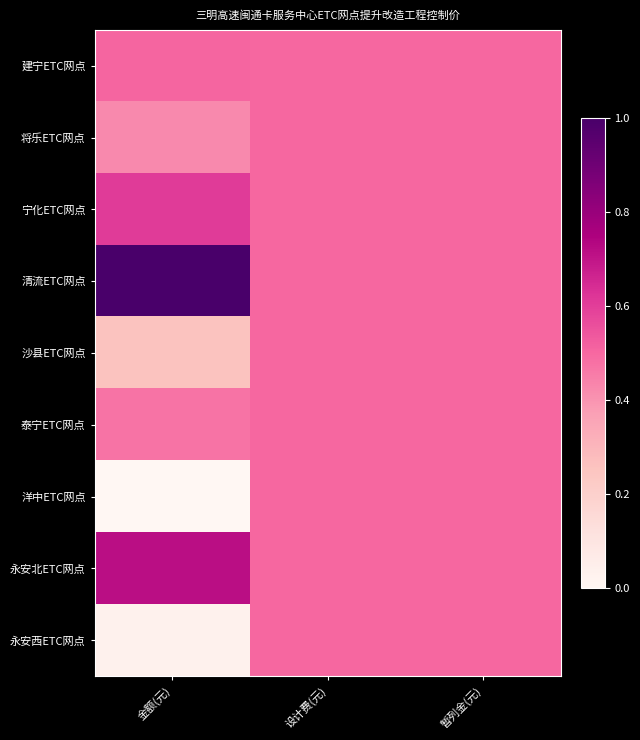

Reading left to right, what are all the values shown in this chart?

建宁ETC网点: 金额(元)=0.5	设计费(元)=0.5	暂列金(元)=0.5
将乐ETC网点: 金额(元)=0.4	设计费(元)=0.5	暂列金(元)=0.5
宁化ETC网点: 金额(元)=0.6	设计费(元)=0.5	暂列金(元)=0.5
清流ETC网点: 金额(元)=1.0	设计费(元)=0.5	暂列金(元)=0.5
沙县ETC网点: 金额(元)=0.3	设计费(元)=0.5	暂列金(元)=0.5
泰宁ETC网点: 金额(元)=0.5	设计费(元)=0.5	暂列金(元)=0.5
洋中ETC网点: 金额(元)=0.0	设计费(元)=0.5	暂列金(元)=0.5
永安北ETC网点: 金额(元)=0.7	设计费(元)=0.5	暂列金(元)=0.5
永安西ETC网点: 金额(元)=0.0	设计费(元)=0.5	暂列金(元)=0.5